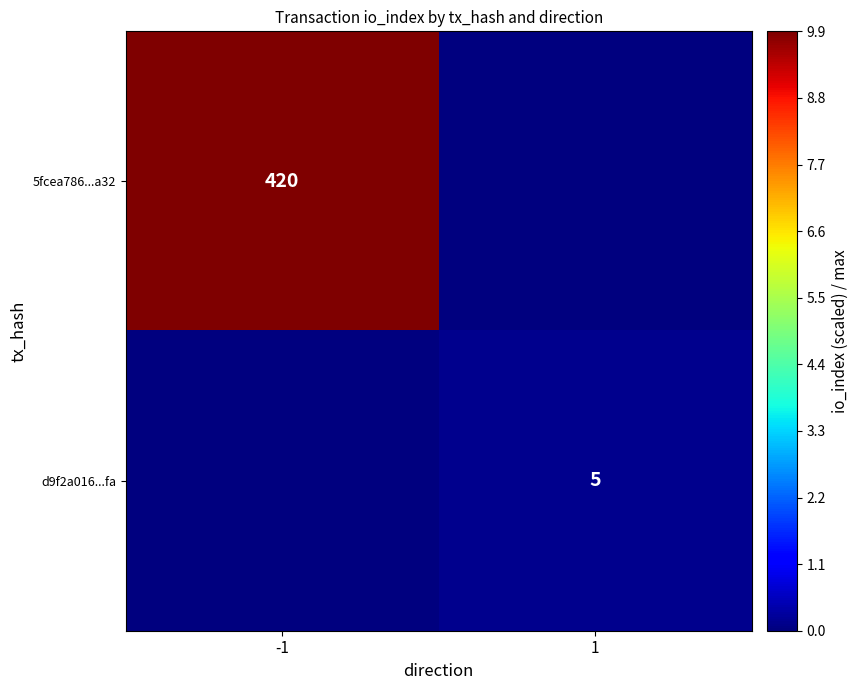

Is it true that d9f2a016...fa equals 7 at 1?

False